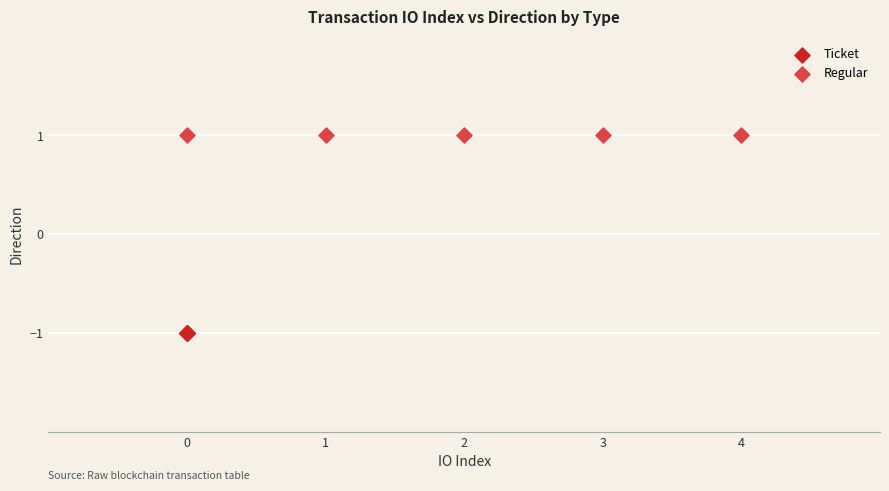

Which series contains the highest Y value?

Regular